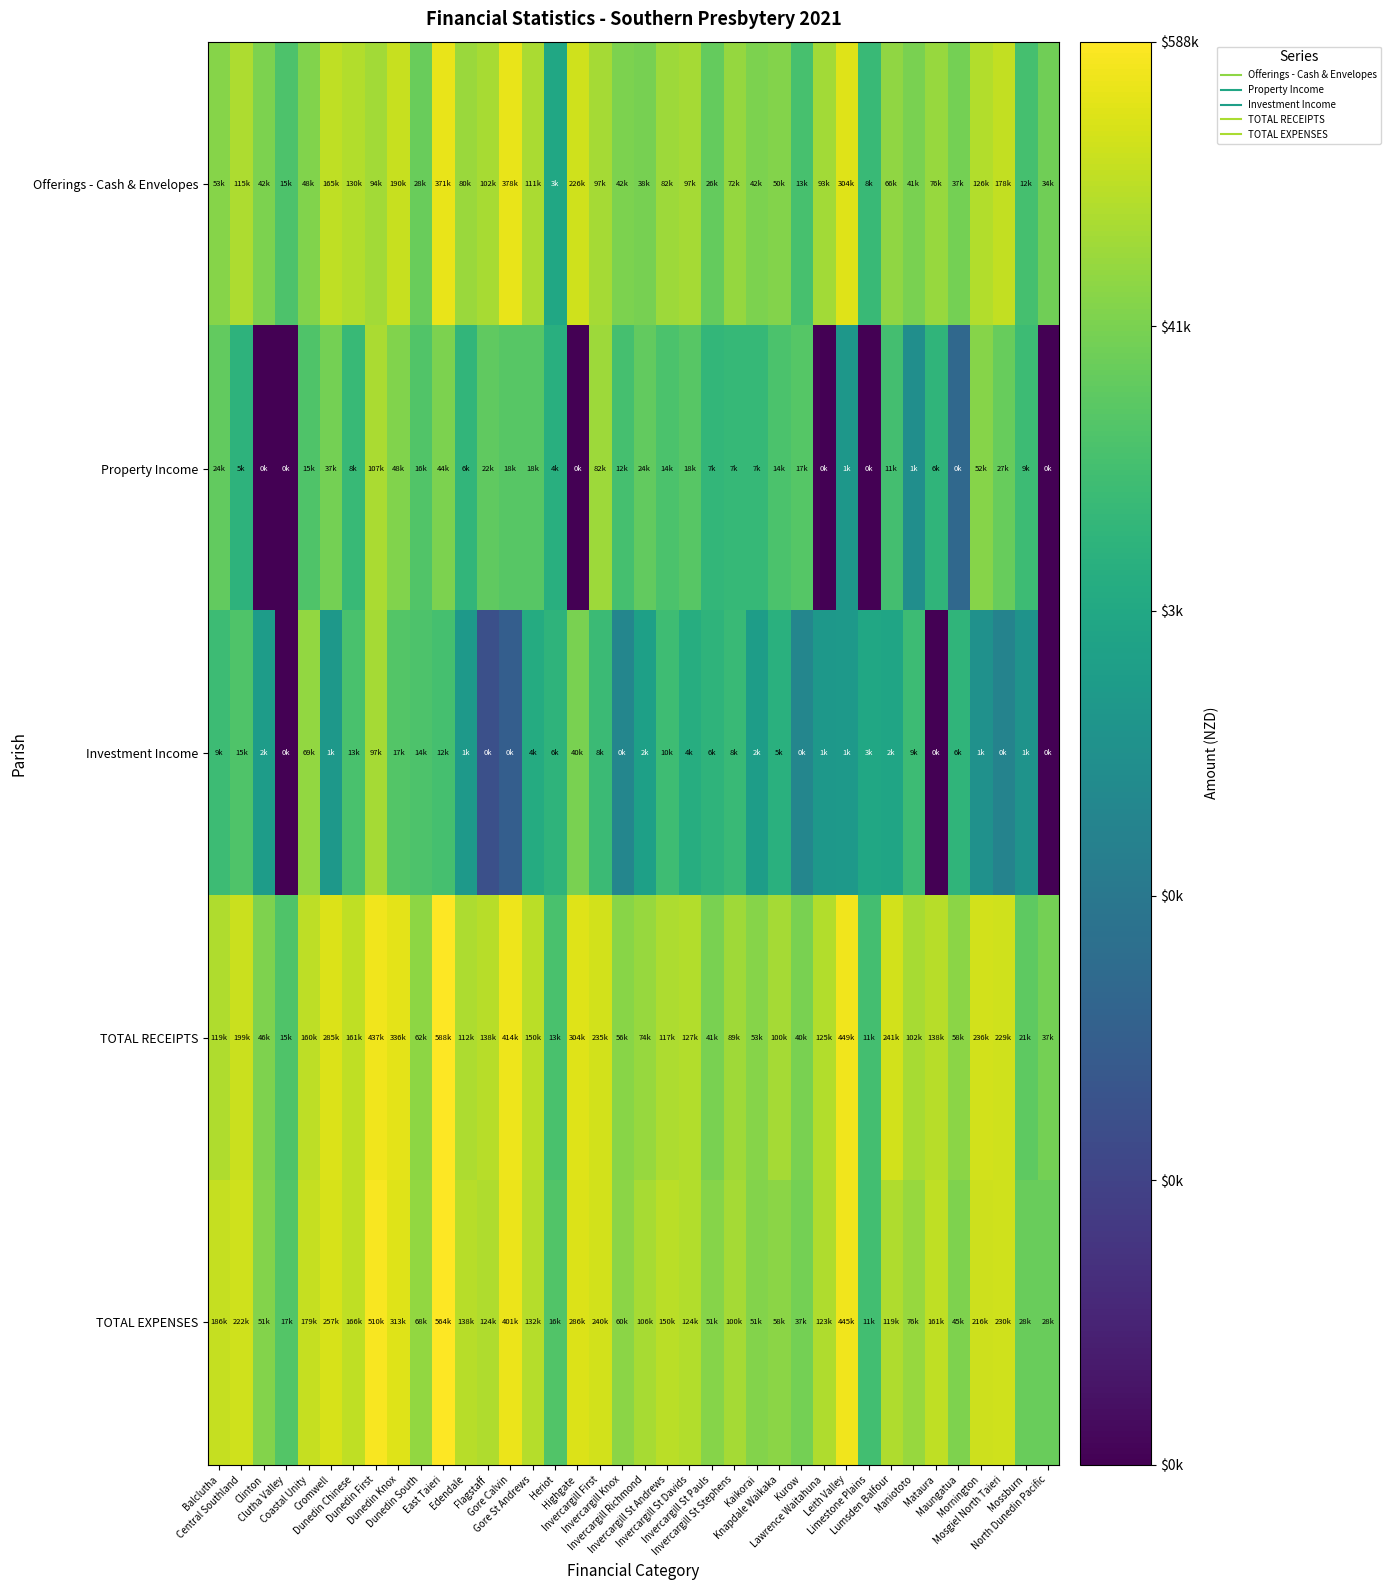

At how many categories does at least one series exceed 0?

38